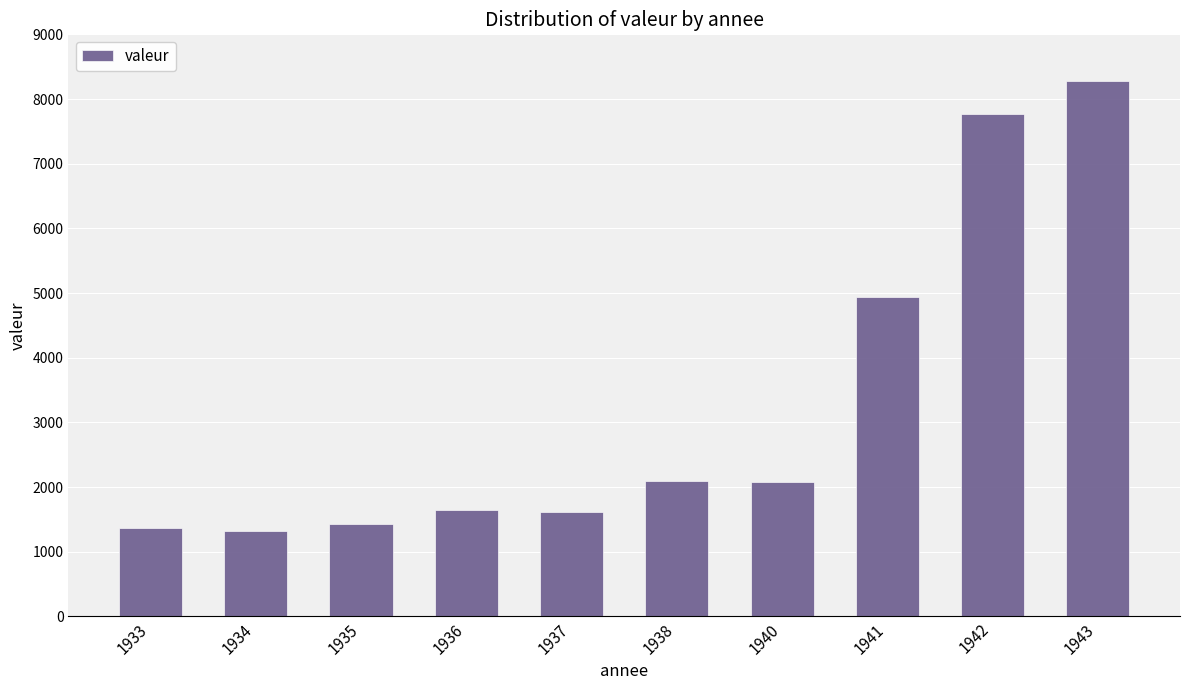

Count the number of data series in this chart.

1